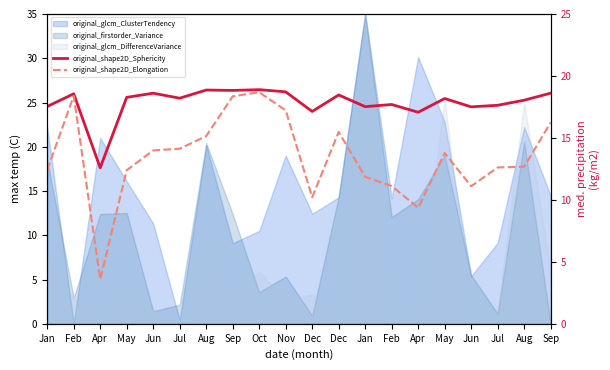

Read the original_shape2D_Sphericity value at Dec.

17.1